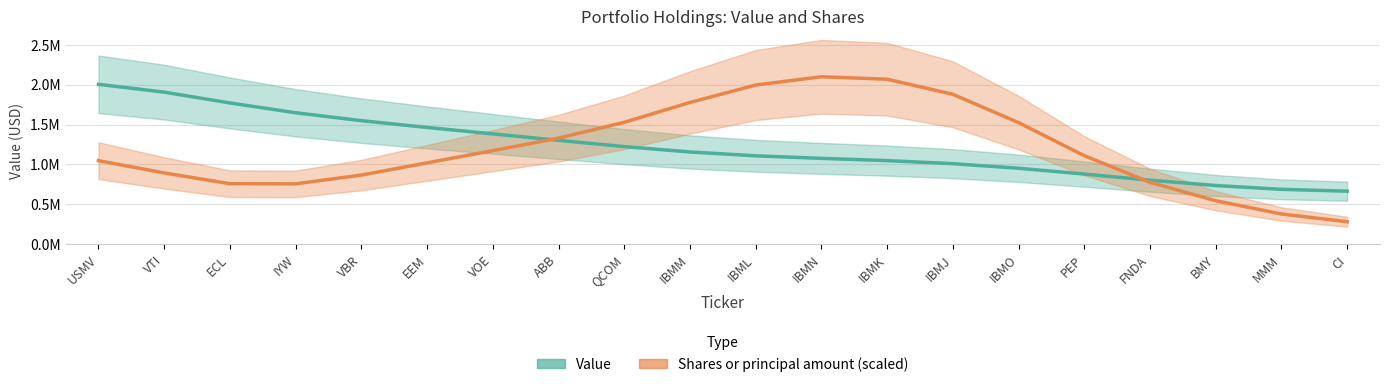

How many values in the Shares or principal amount (scaled) series exceed 1110513?

10